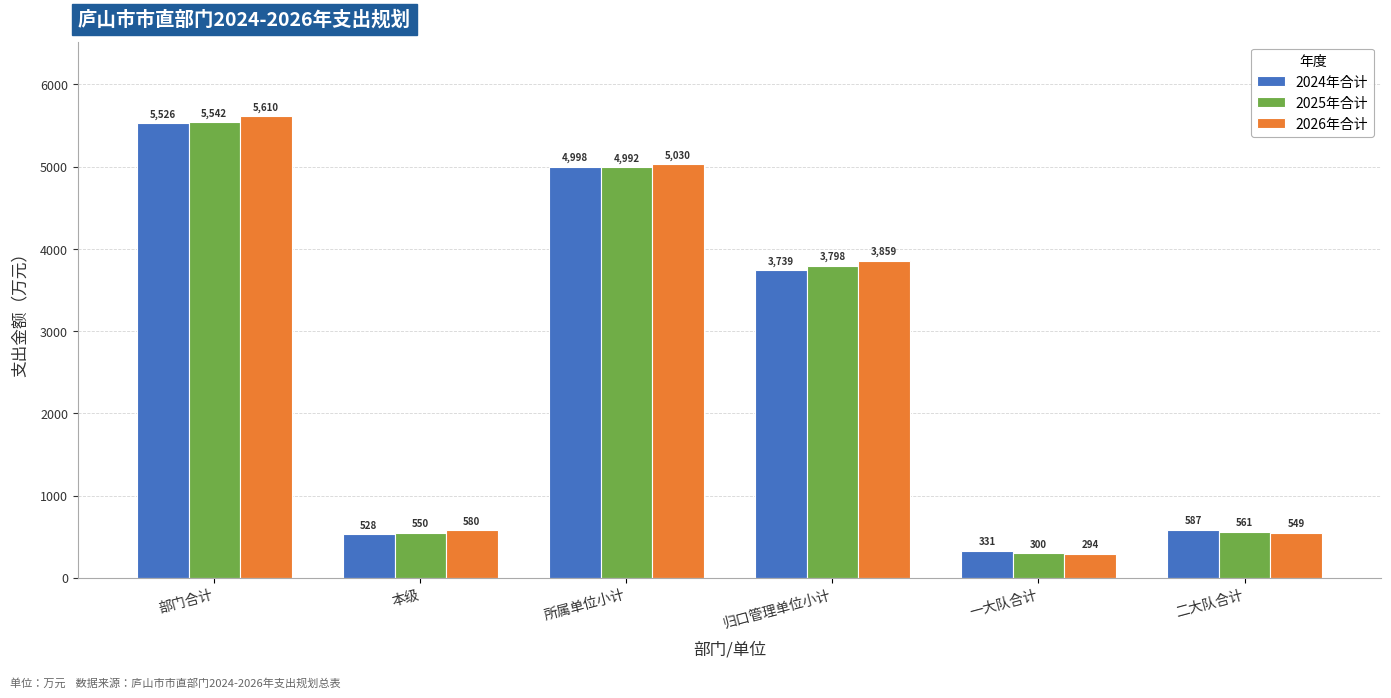

Which series changed the most between 部门合计 and 二大队合计?

2026年合计